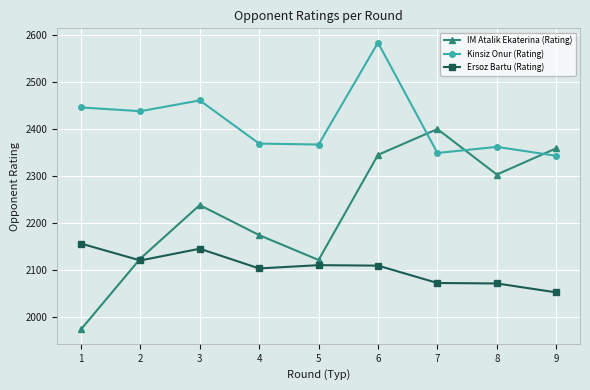

What is the difference between the IM Atalik Ekaterina (Rating) values at 1 and 5?

148